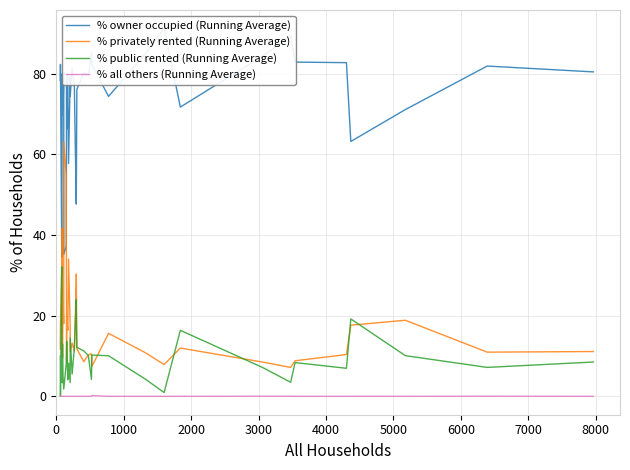

List the series in order of their peak value, highest first.

% owner occupied (Running Average), % privately rented (Running Average), % public rented (Running Average), % all others (Running Average)